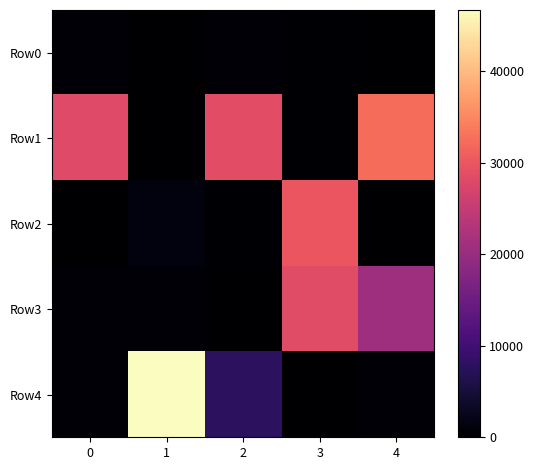

Reading left to right, transcribe all the data shown in this chart.

Row0: 0=441.6	1=0.0	2=454.8	3=335.5	4=0.0
Row1: 0=28129.7	1=0.0	2=28724.0	3=335.5	4=32454.4
Row2: 0=0.0	1=1335.8	2=335.5	3=29782.3	4=0.0
Row3: 0=674.9	1=454.8	2=65.0	3=28319.1	4=20661.5
Row4: 0=423.8	1=46679.5	2=7770.0	3=0.0	4=445.5